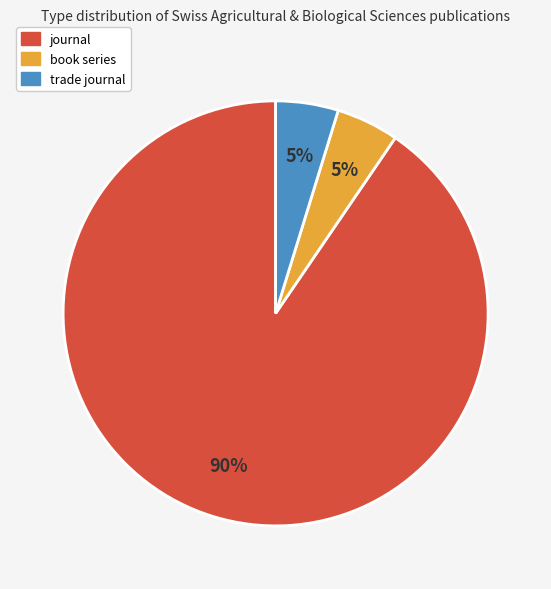

What is the largest slice in the pie chart?

journal